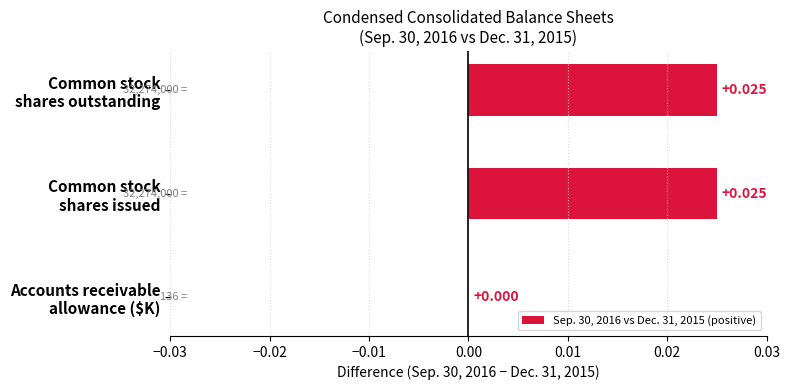

Count the number of categories in the chart.

3